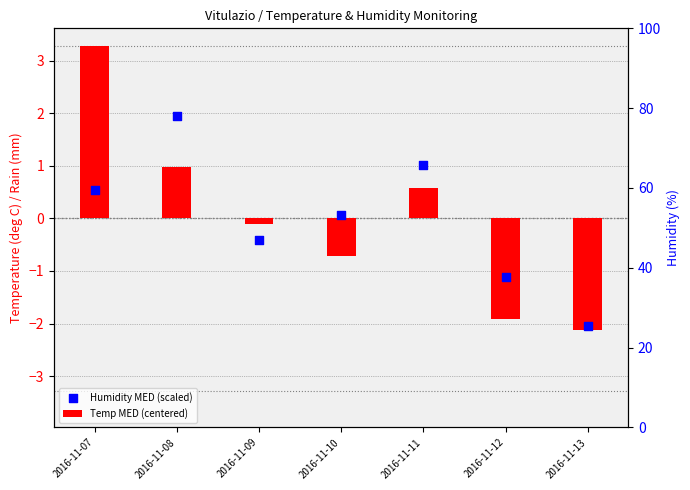

Which series contains the lowest Y value?

Temp MED (centered)